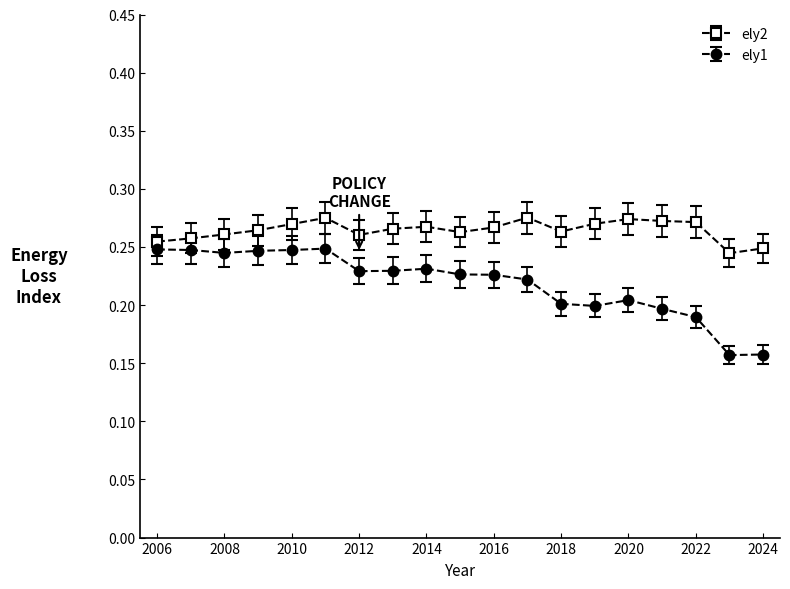

Rank the series by their average value, from lowest to highest.

ely1, ely2